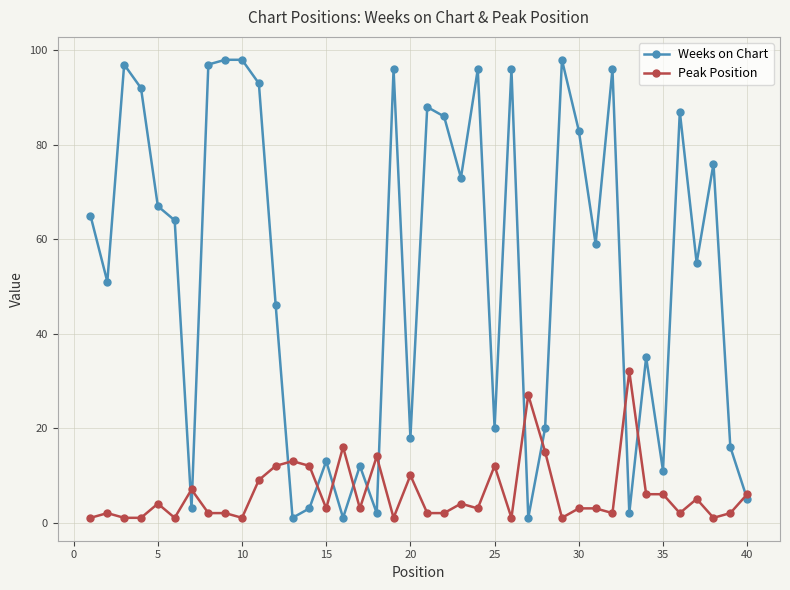

List the series in order of their overall mean, lowest first.

Peak Position, Weeks on Chart